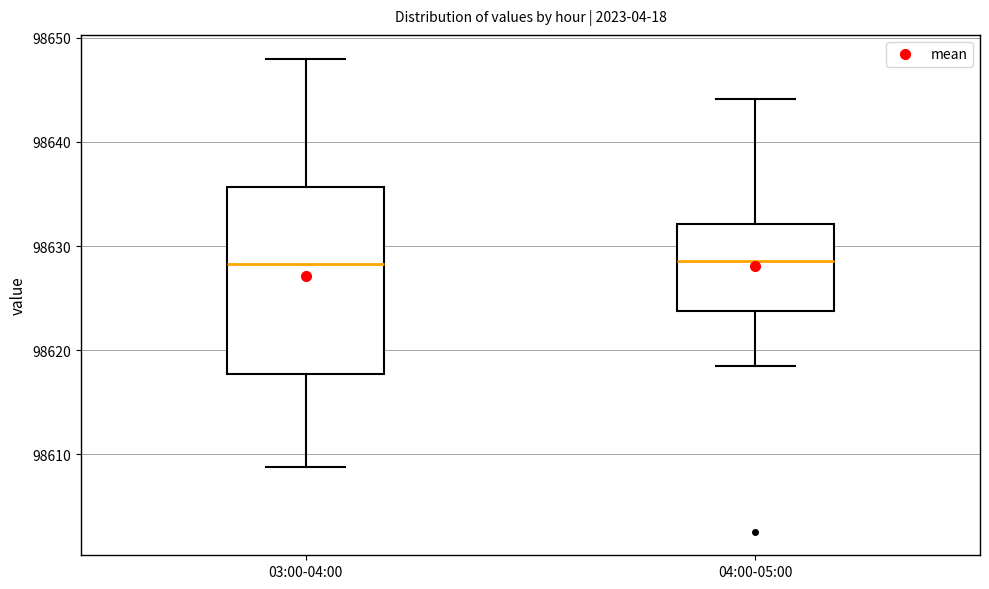

Reading left to right, transcribe this box plot: for each box, give where its median line is, the range the box spans, and where its two whiskers end, as read against the y-axis. The values are not printed on the chart, so give them approximately, as read against the axis.

03:00-04:00: median 98628, box 98618 to 98636, whiskers 98609 to 98648
04:00-05:00: median 98629, box 98624 to 98632, whiskers 98619 to 98644